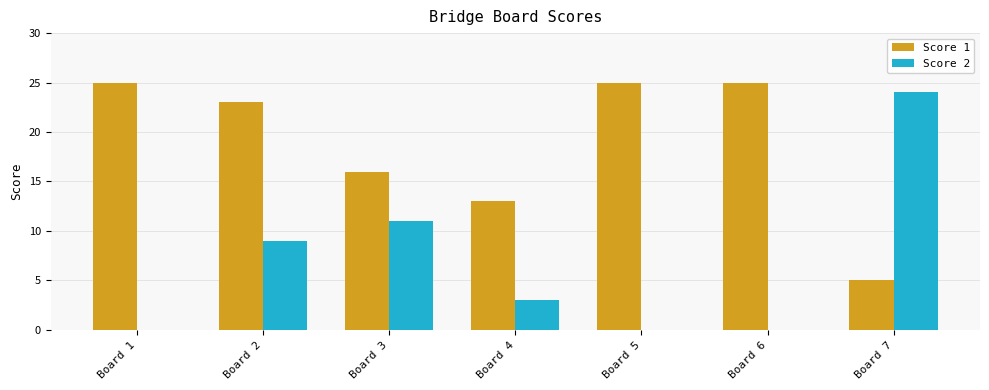

Which series changed the most between Board 1 and Board 2?

Score 2